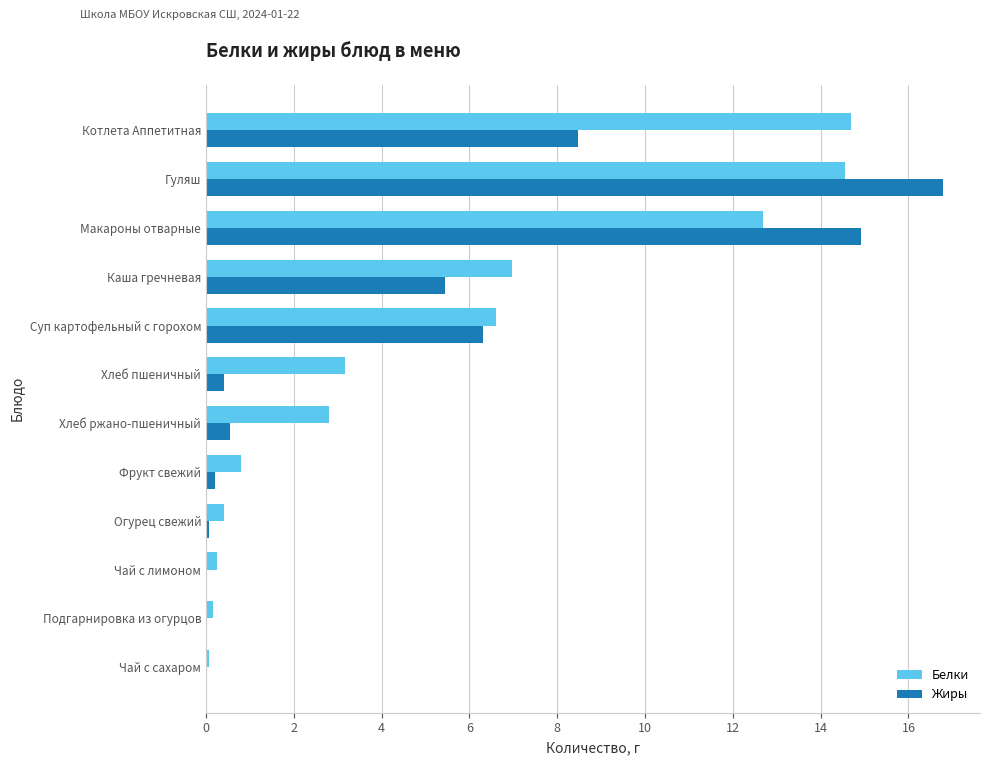

What is the sum of the Жиры values at Котлета Аппетитная and Каша гречневая?

13.9